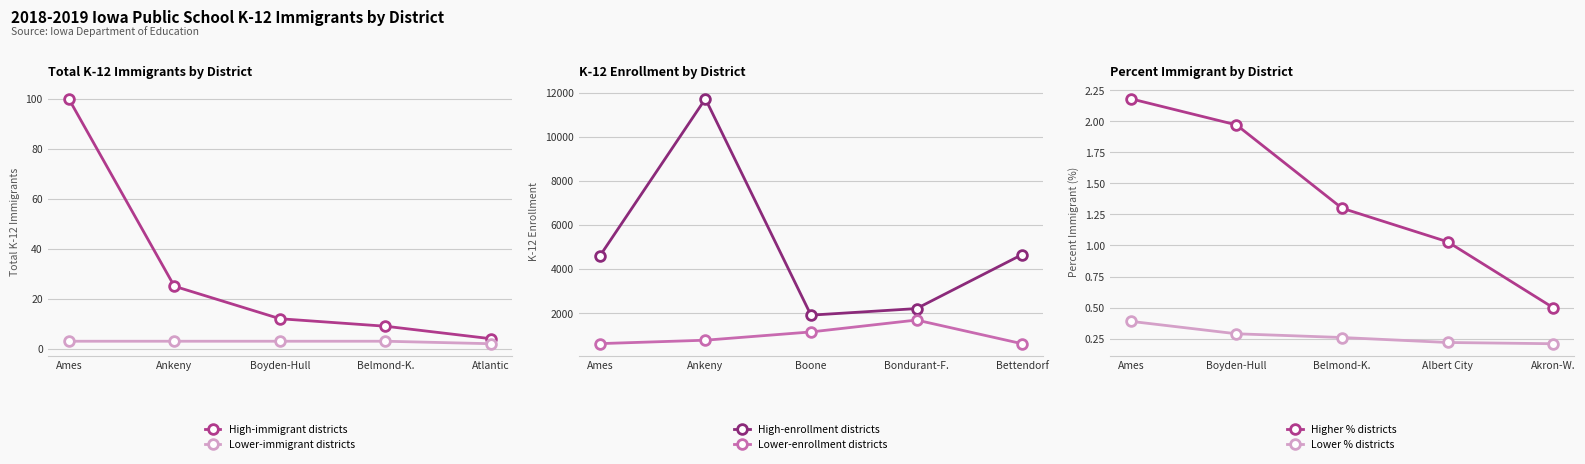

True or false: High-immigrant districts has more than 0 points higher than both neighbors.

False